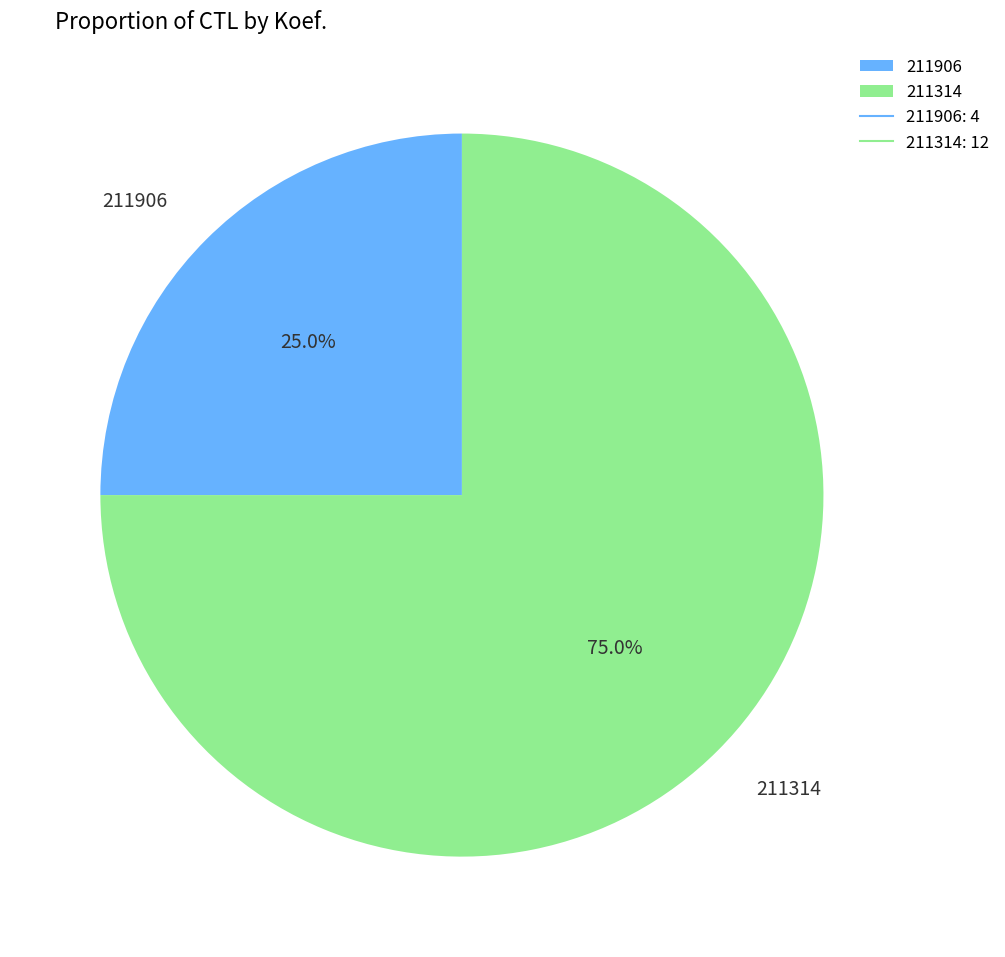

To the nearest percent, what percentage of the pie is 211906?

25%